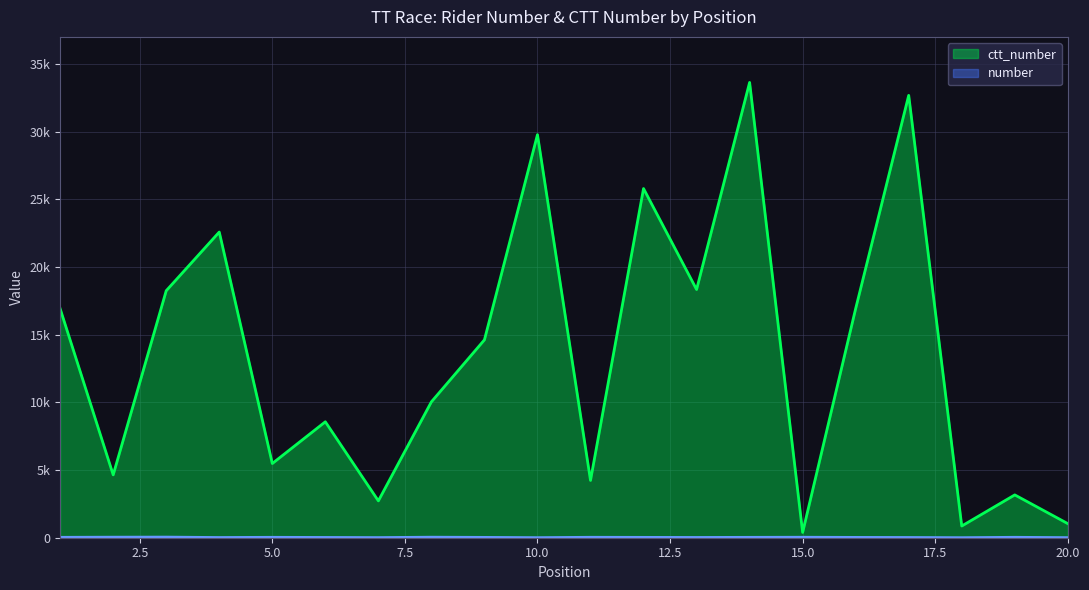

Which has a higher value, 6 or 9?

9